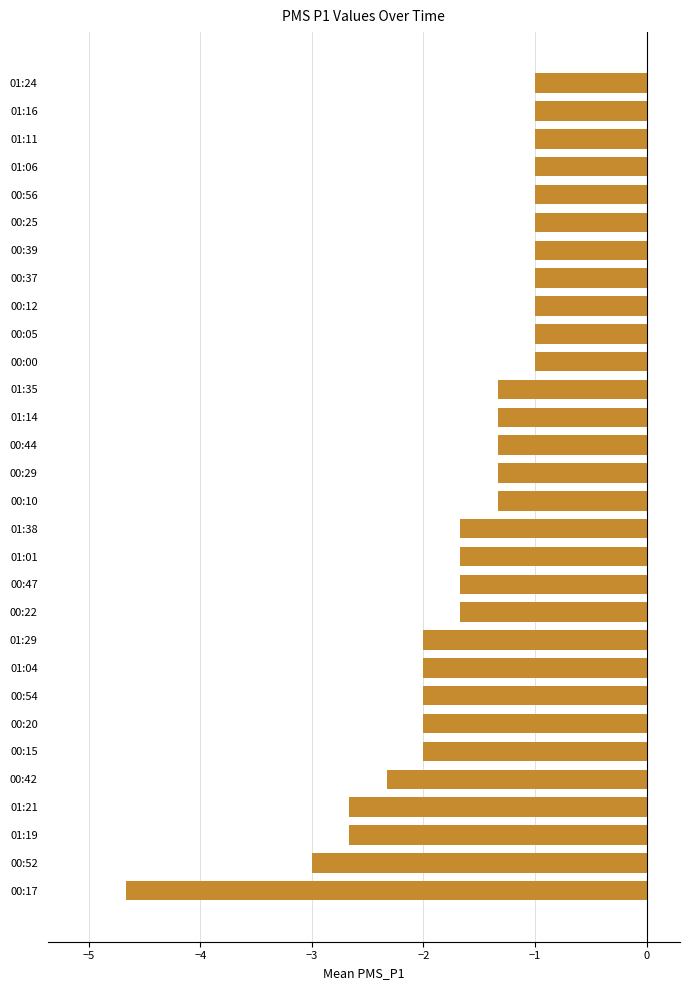

What is the average value?

-1.7